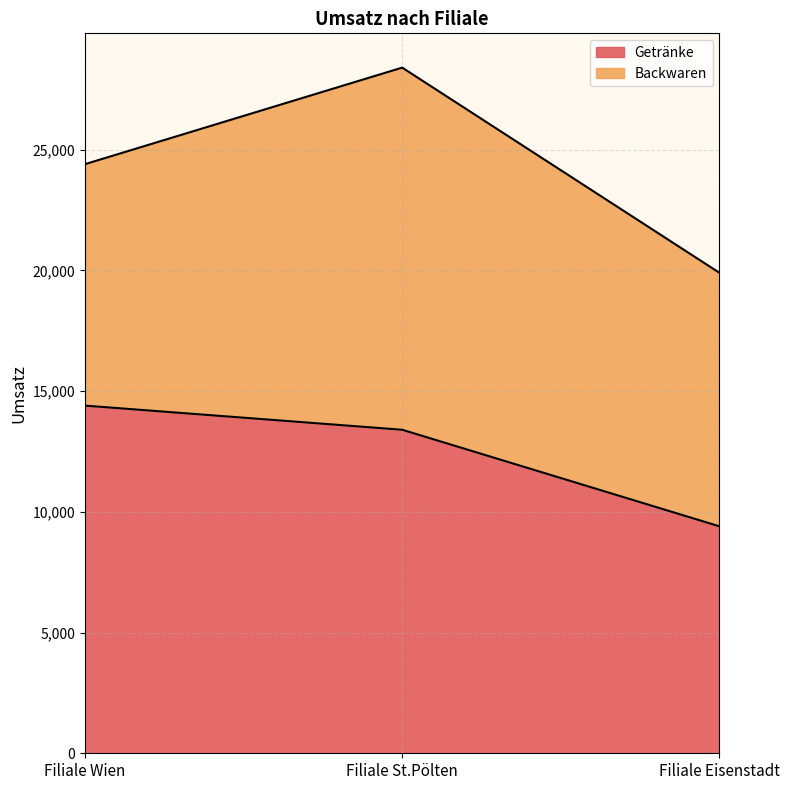

List the labels in order of value, smallest first.

Filiale Eisenstadt, Filiale St.Pölten, Filiale Wien